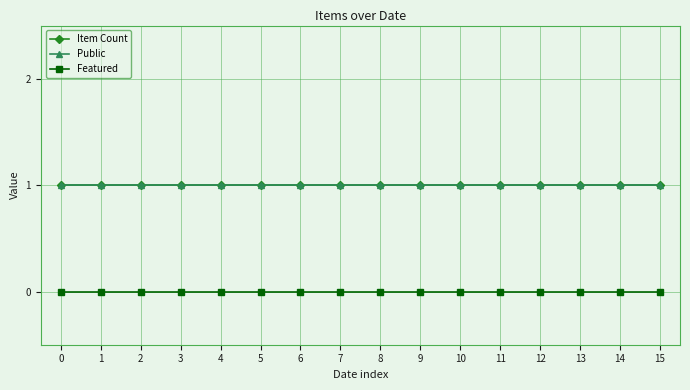

True or false: Featured and Public intersect in this chart.

False